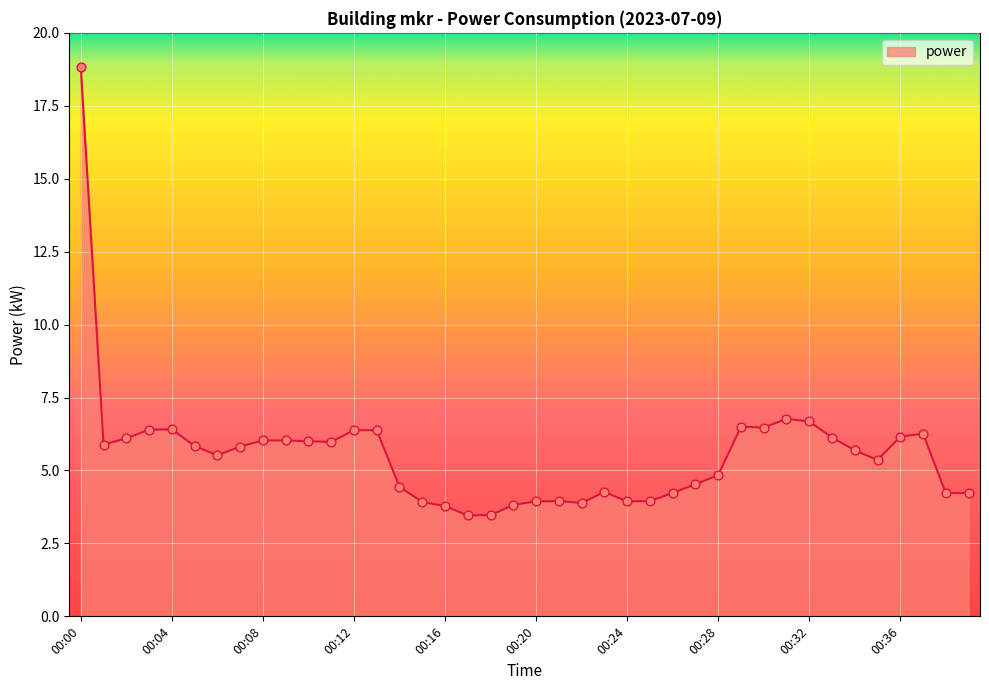

What is the smallest value displayed?

3.5